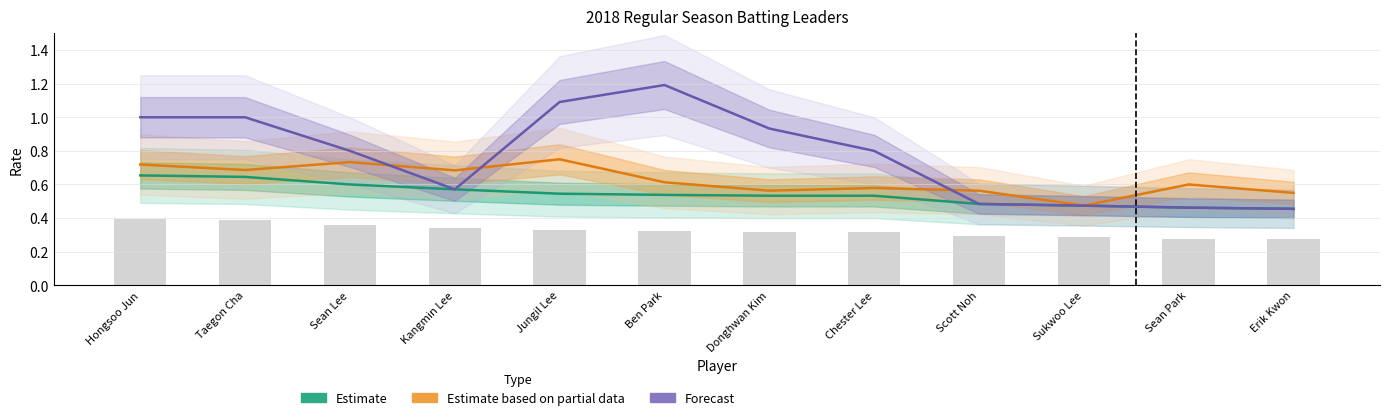

Rank the series by their average value, from lowest to highest.

AVG (Estimate), OBP (Estimate based on partial data), SLG (Forecast)